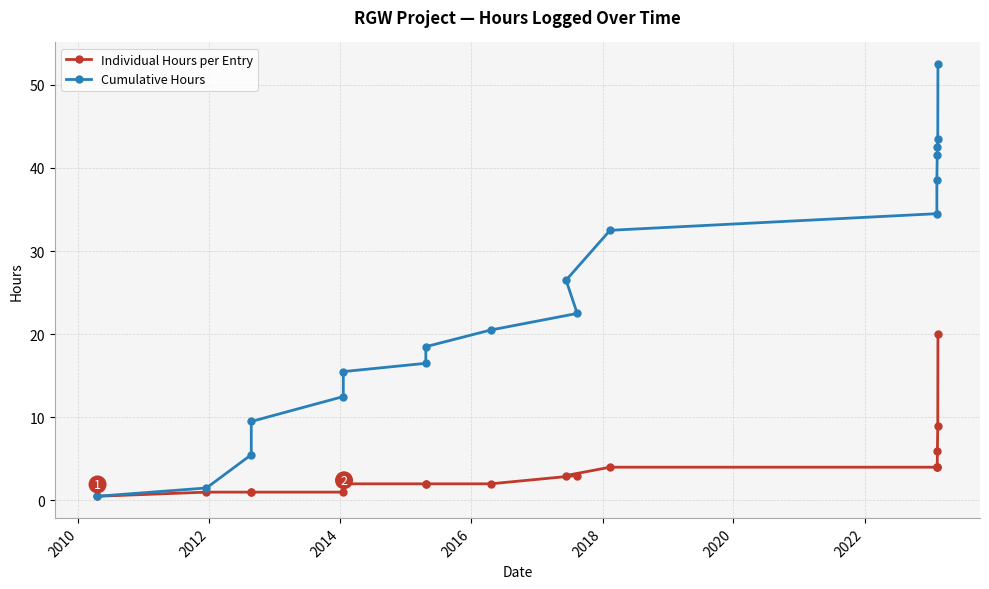

What is the sum of all Cumulative Hours values?

435.0